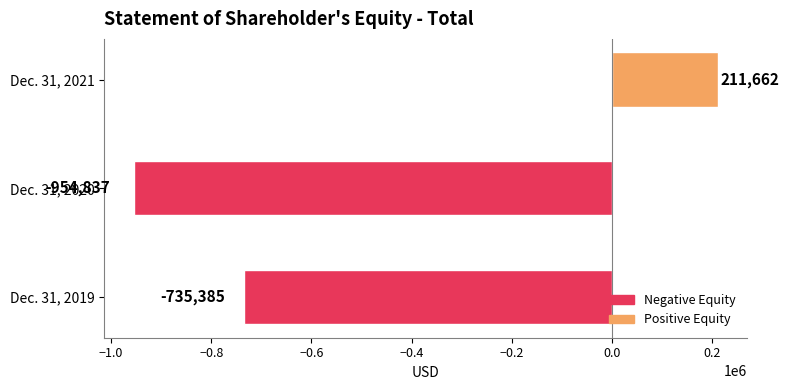

List the labels in order of value, largest first.

Dec. 31, 2021, Dec. 31, 2019, Dec. 31, 2020